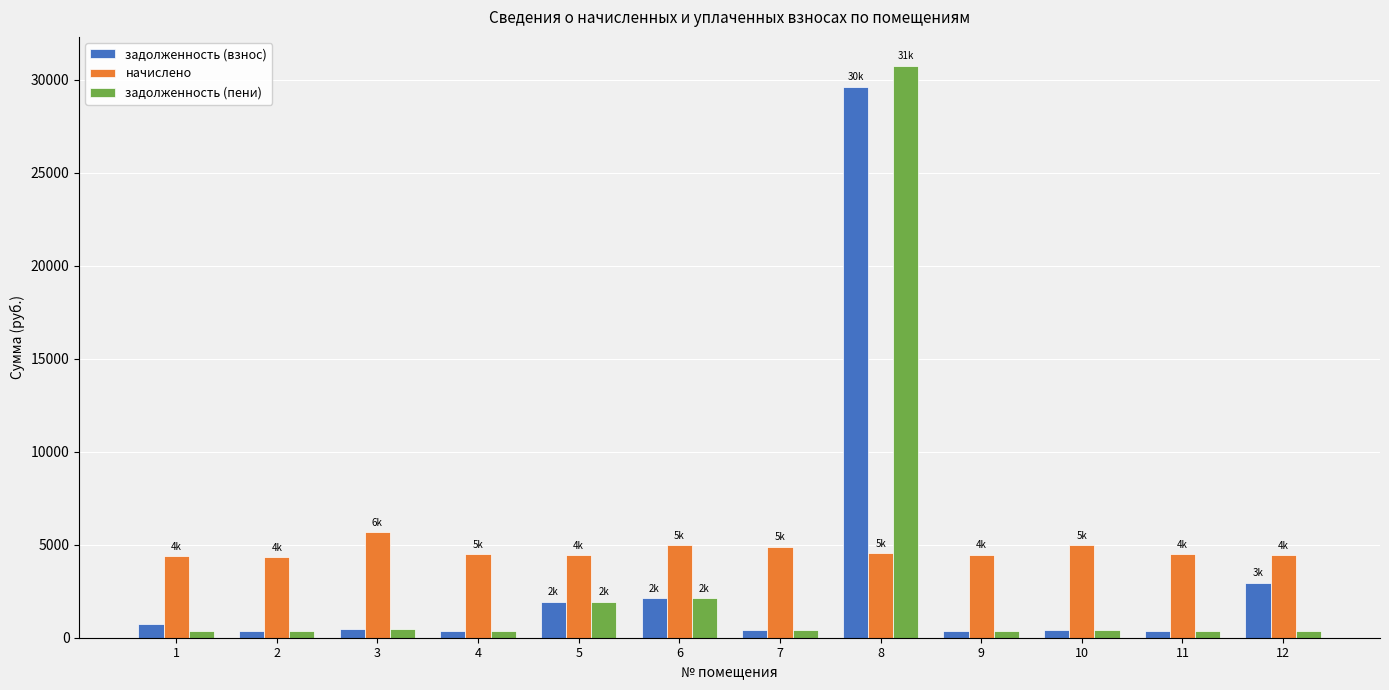

What is the difference between the second highest and second lowest values in the задолженность (взнос) series?

2590.7